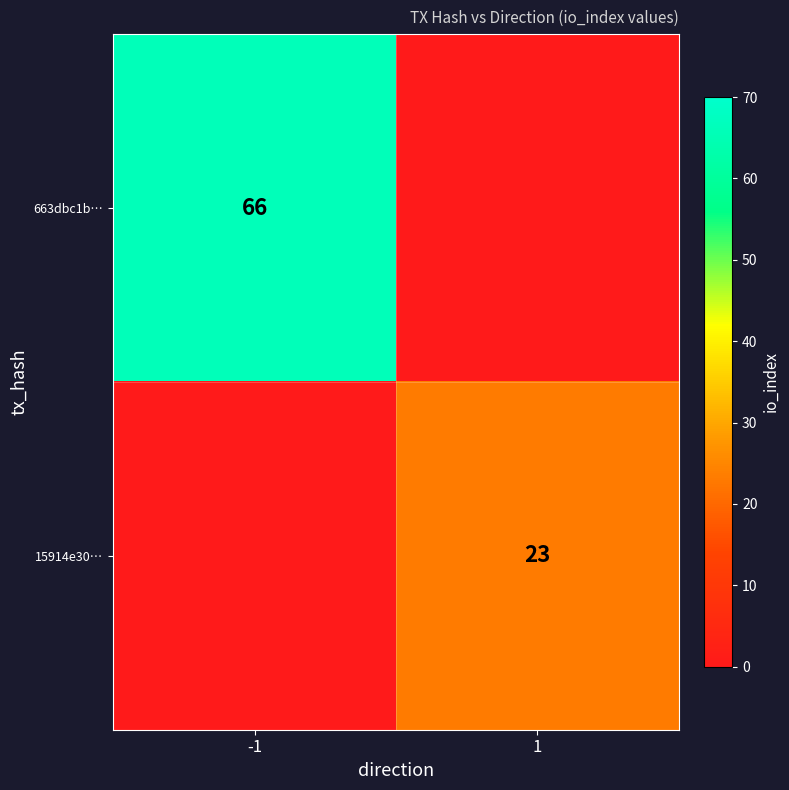

The 663dbc1b… series shows 66 at -1. True or false?

True